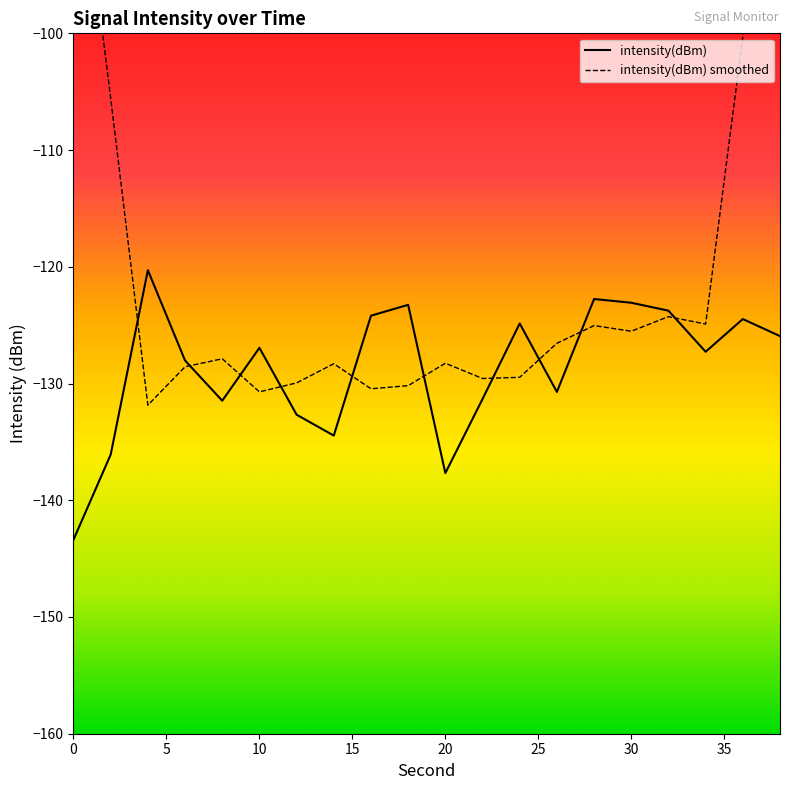

What is the minimum value shown in the chart?

-143.4